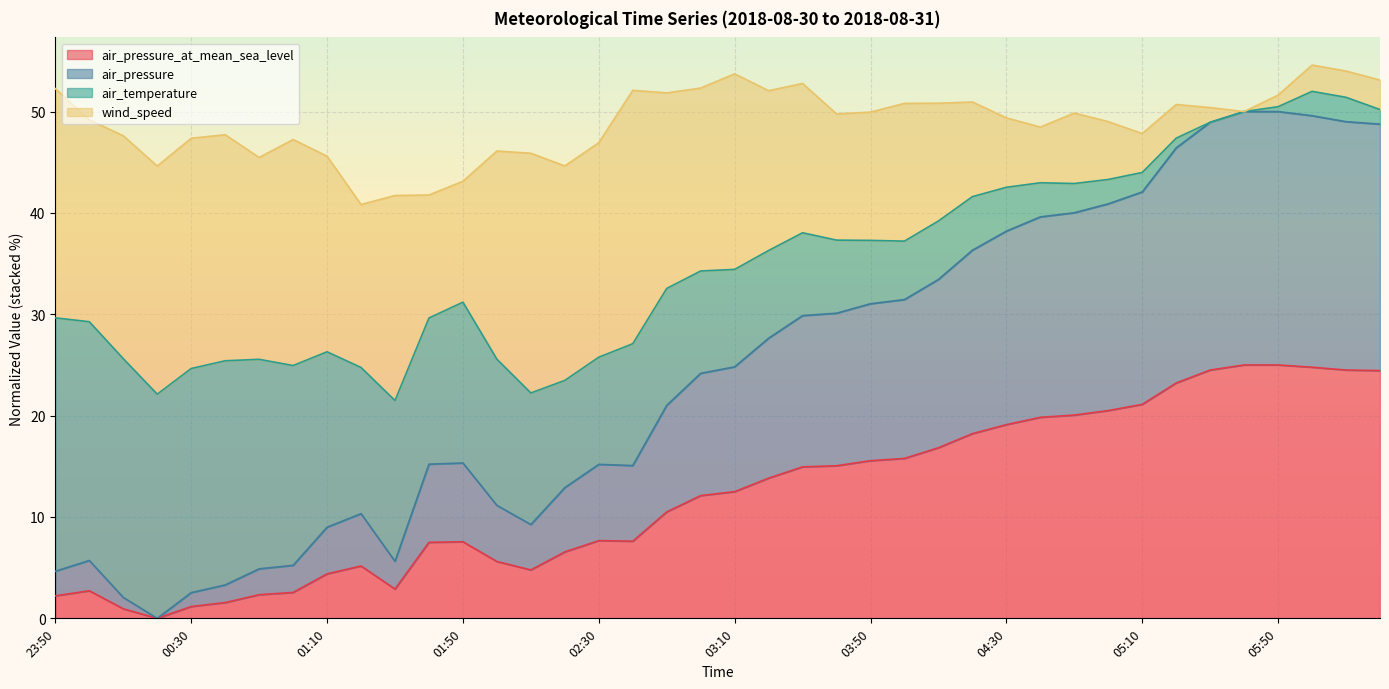

Which label corresponds to the largest value in the chart?

05:40